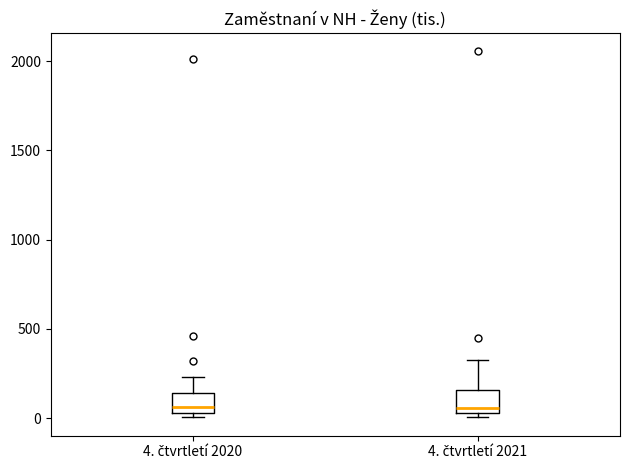

Where does the upper whisker of the box for 4. čtvrtletí 2020 end on the y-axis? The values are not printed on the chart, so give them approximately, as read against the axis.

250